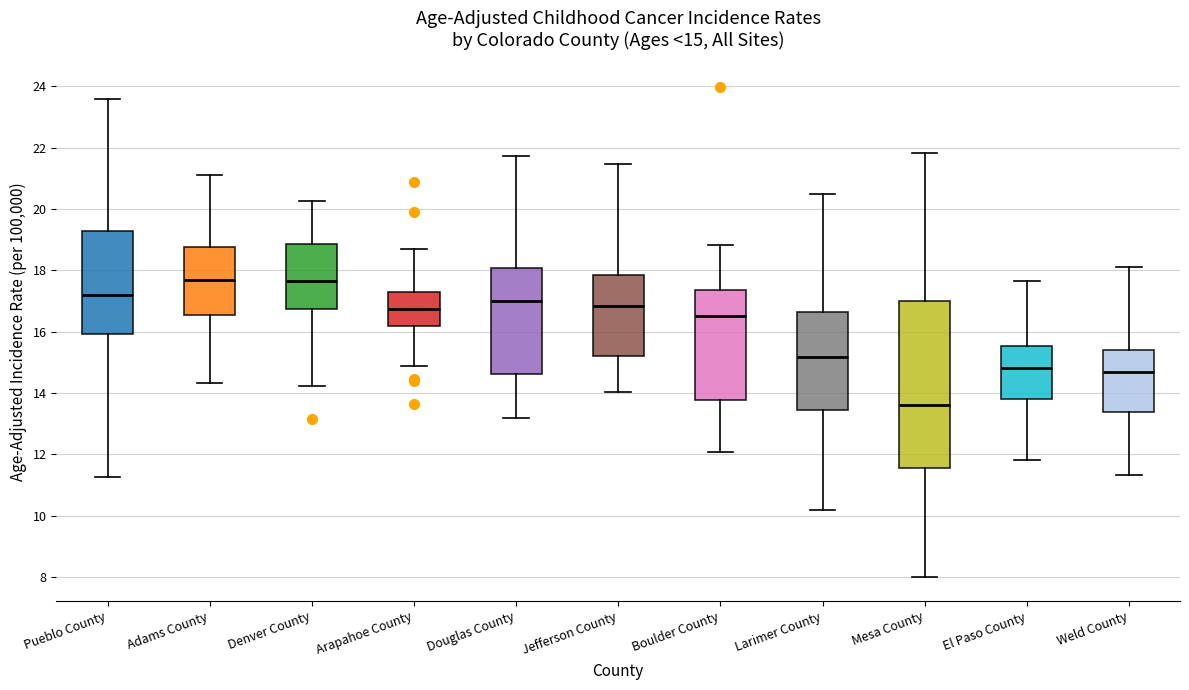

Which box is the tallest, from its lower edge to its upper edge?

Mesa County